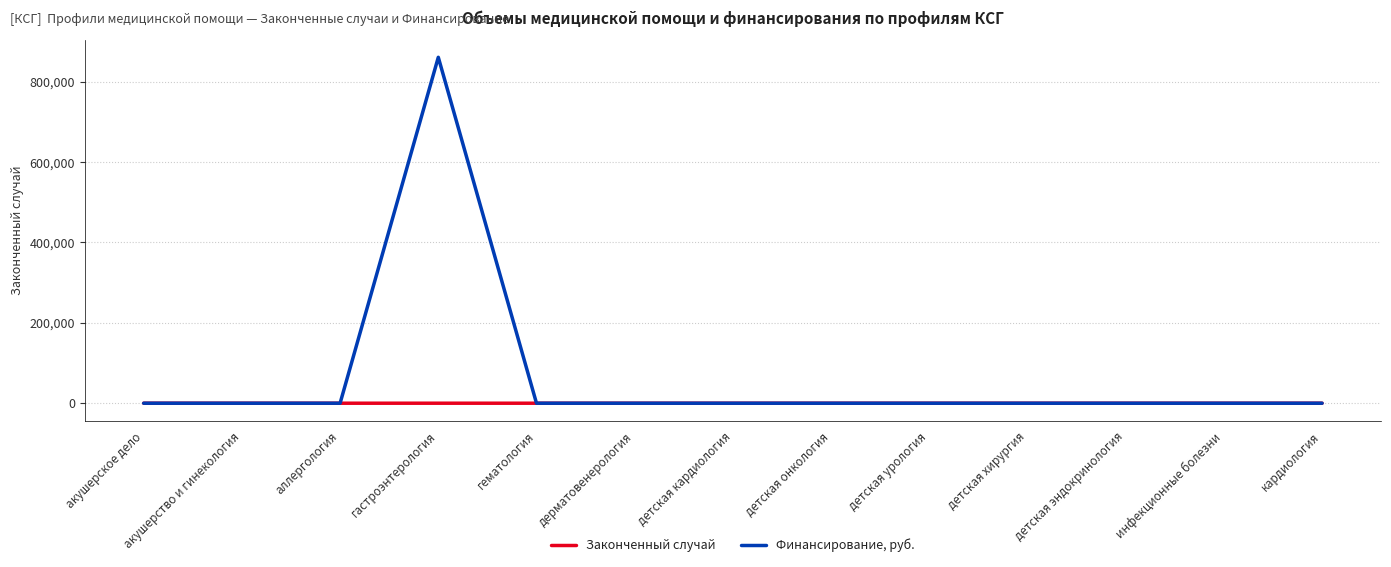

List the series in order of their peak value, highest first.

Финансирование, руб., Законченный случай